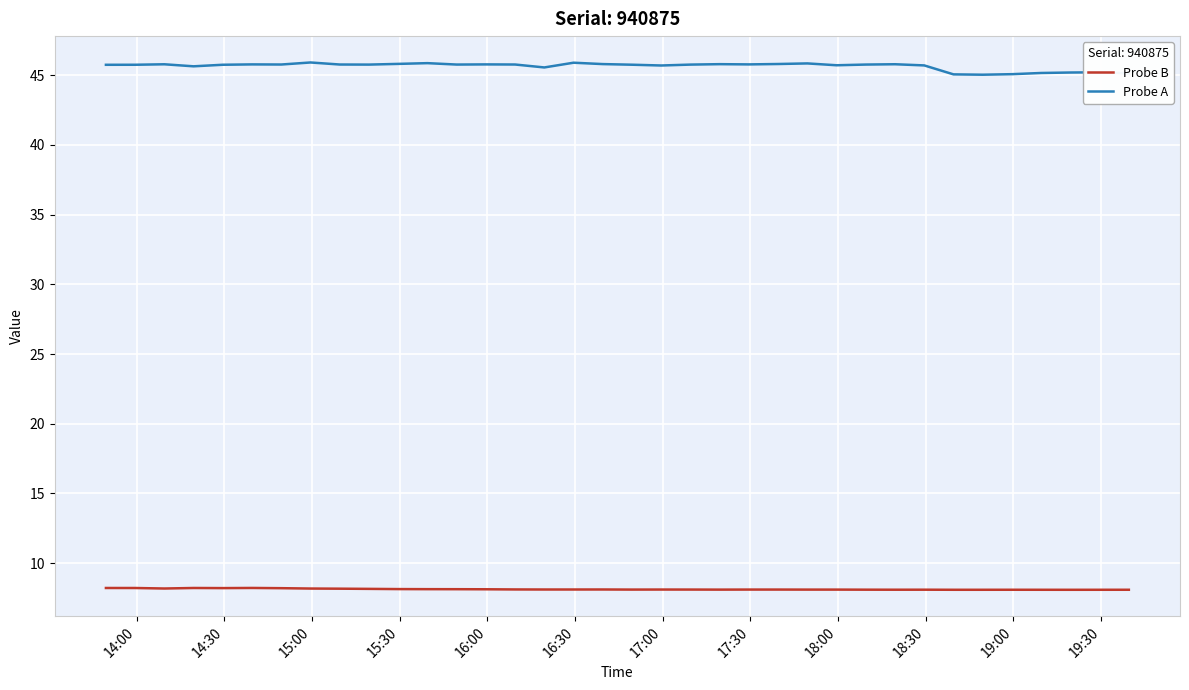

What are all the series names shown in the legend?

Probe B, Probe A